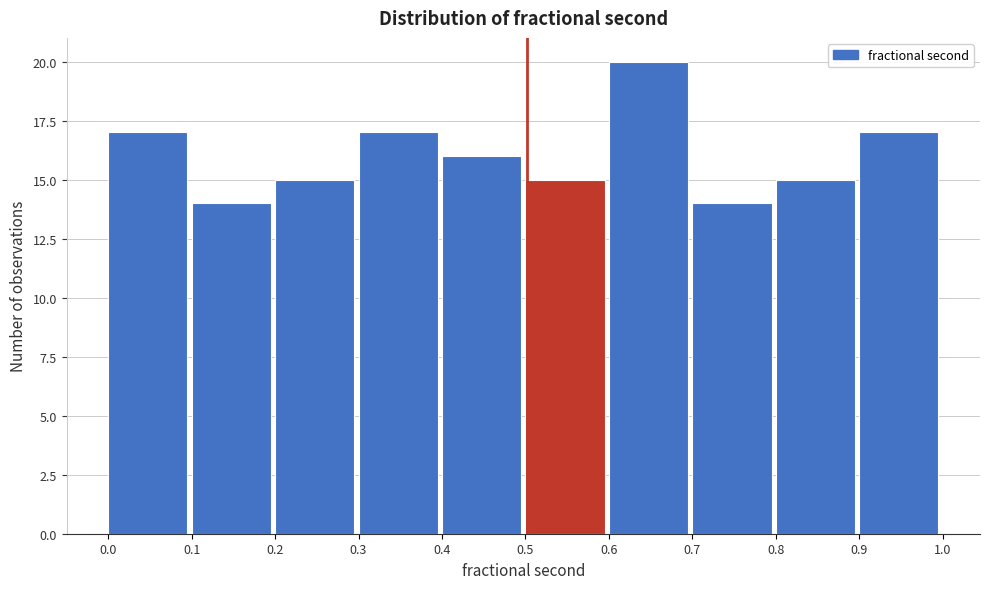

Reading left to right, transcribe this chart: for each bar, give the range it covers on the x-axis and its height. The values are not printed on the chart, so give them approximately, as read against the axis.

0.0 to 0.1: 17
0.1 to 0.2: 14
0.2 to 0.3: 15
0.3 to 0.4: 17
0.4 to 0.5: 16
0.5 to 0.6: 15
0.6 to 0.7: 20
0.7 to 0.8: 14
0.8 to 0.9: 15
0.9 to 1.0: 17